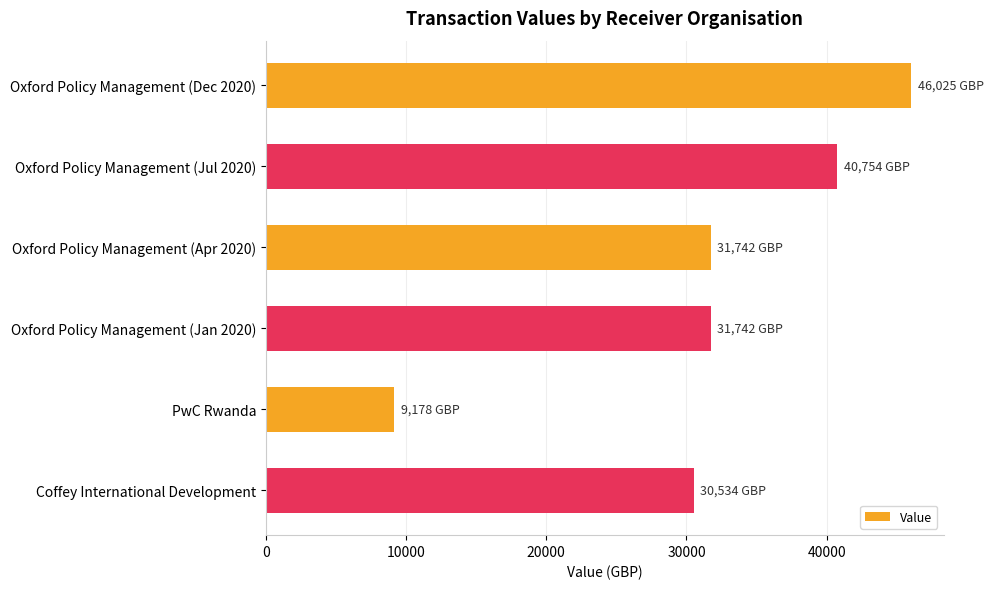

How many bars are there in total?

6